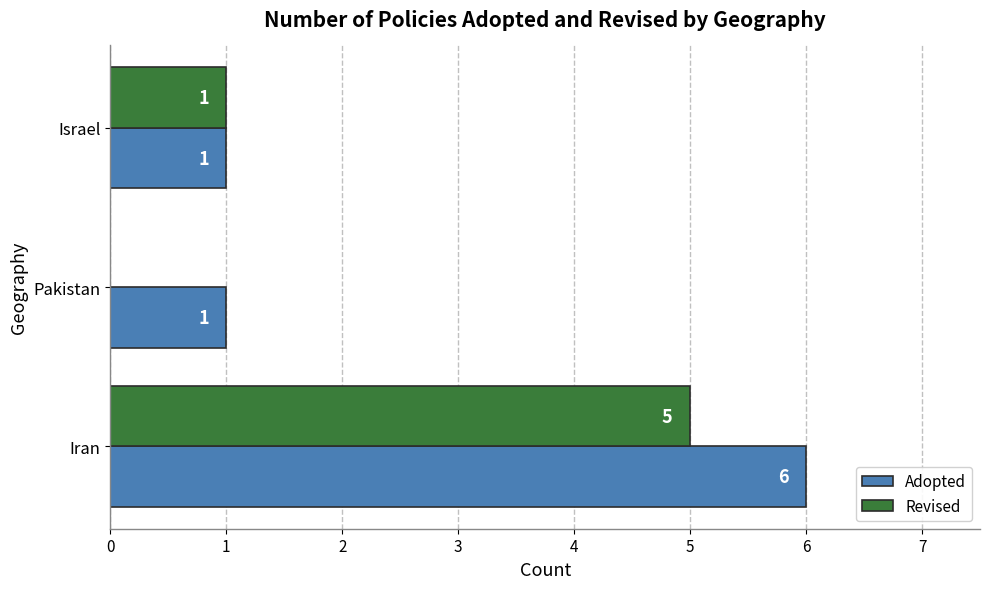

How many Revised values are between 0 and 5?

3